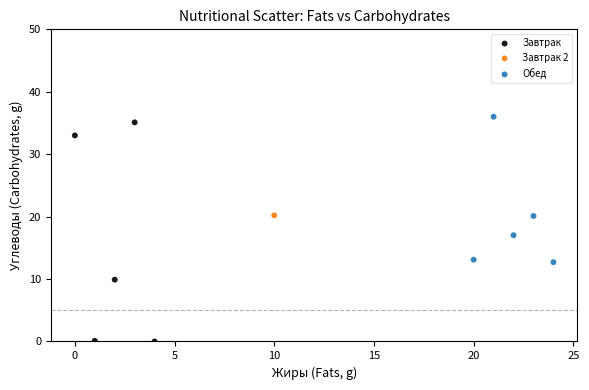

What are all the series names shown in the legend?

Завтрак, Завтрак 2, Обед